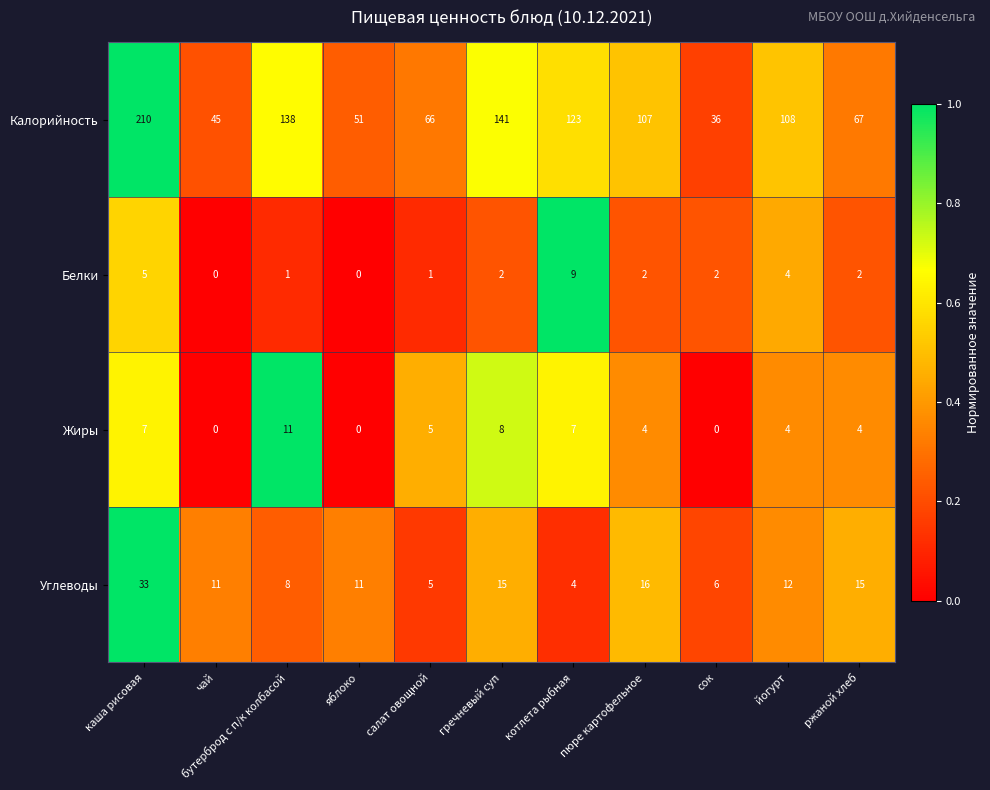

What is the difference between the maximum and second lowest values in the Углеводы series?

28